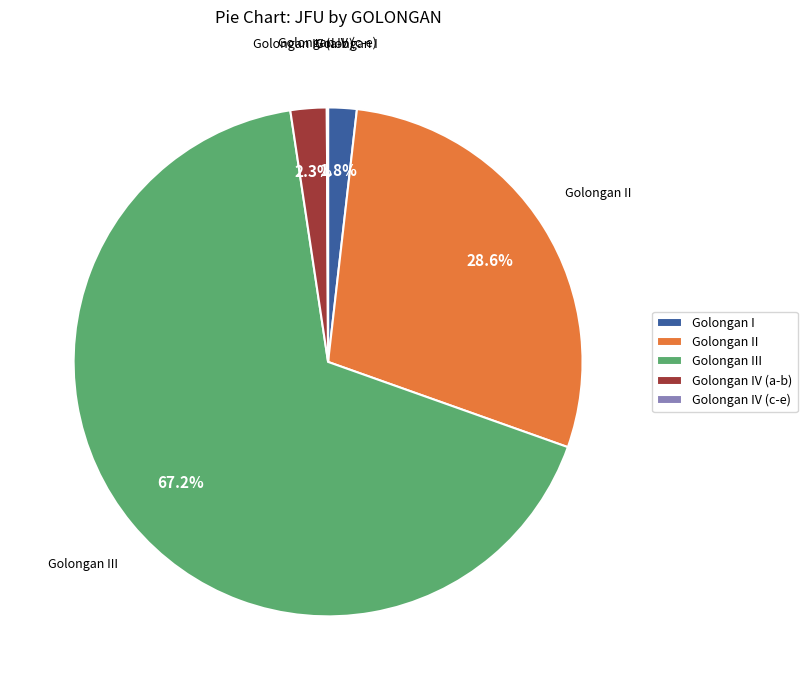

Approximately how many times larger is the value at Golongan I compared to Golongan IV (a-b)?

0.8